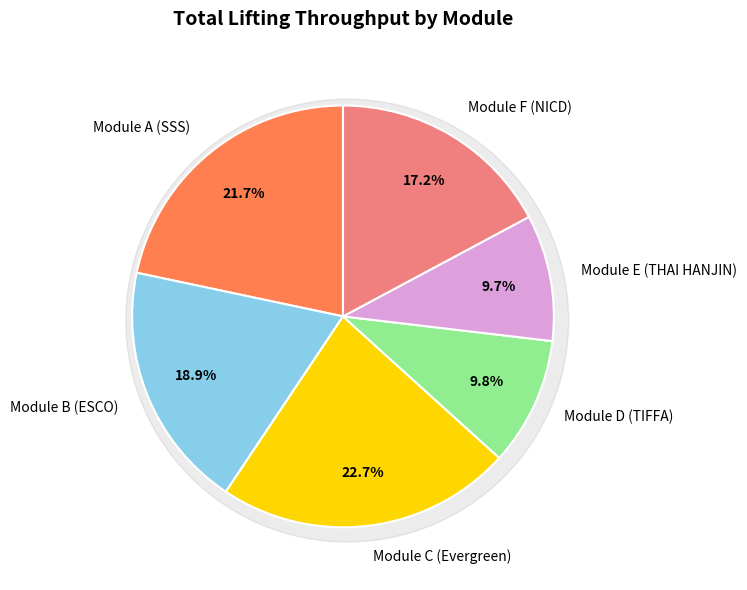

Does Module A (SSS) account for over 50% of the chart?

No